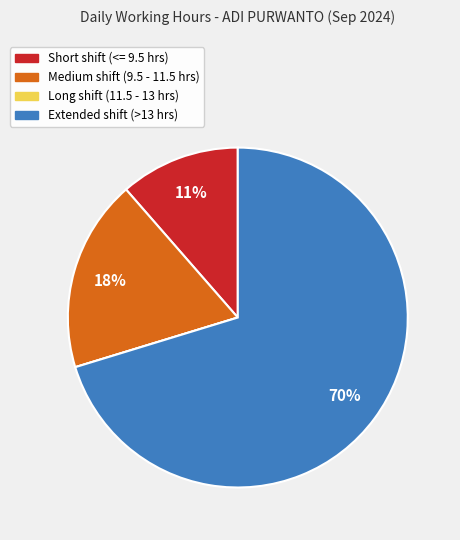

To the nearest percent, what is the average slice percentage?

25%